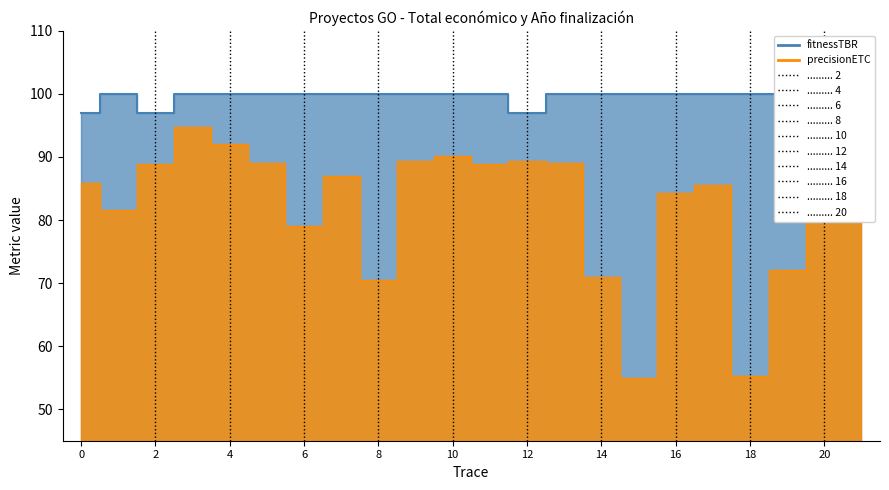

What is the average value of the Año de finalización series?

99.6